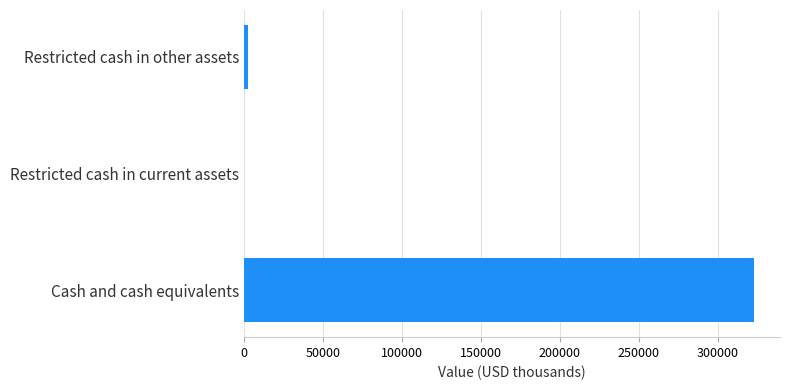

What is the sum of all values?

325953